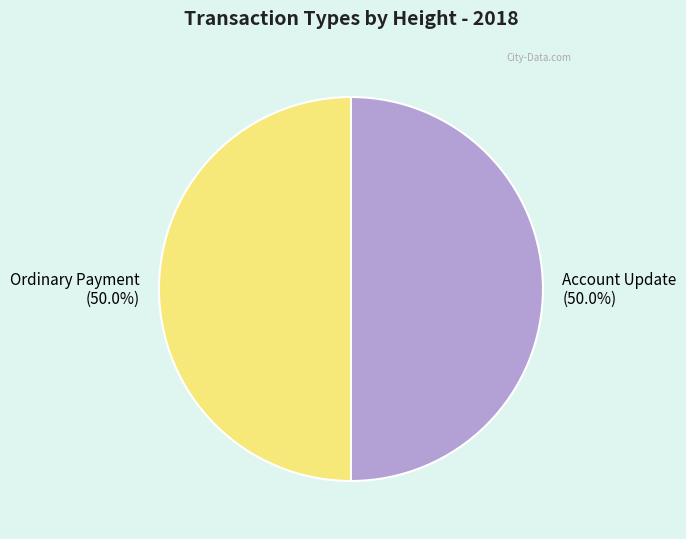

What is the total percentage of Ordinary Payment and Account Update?

100.0%